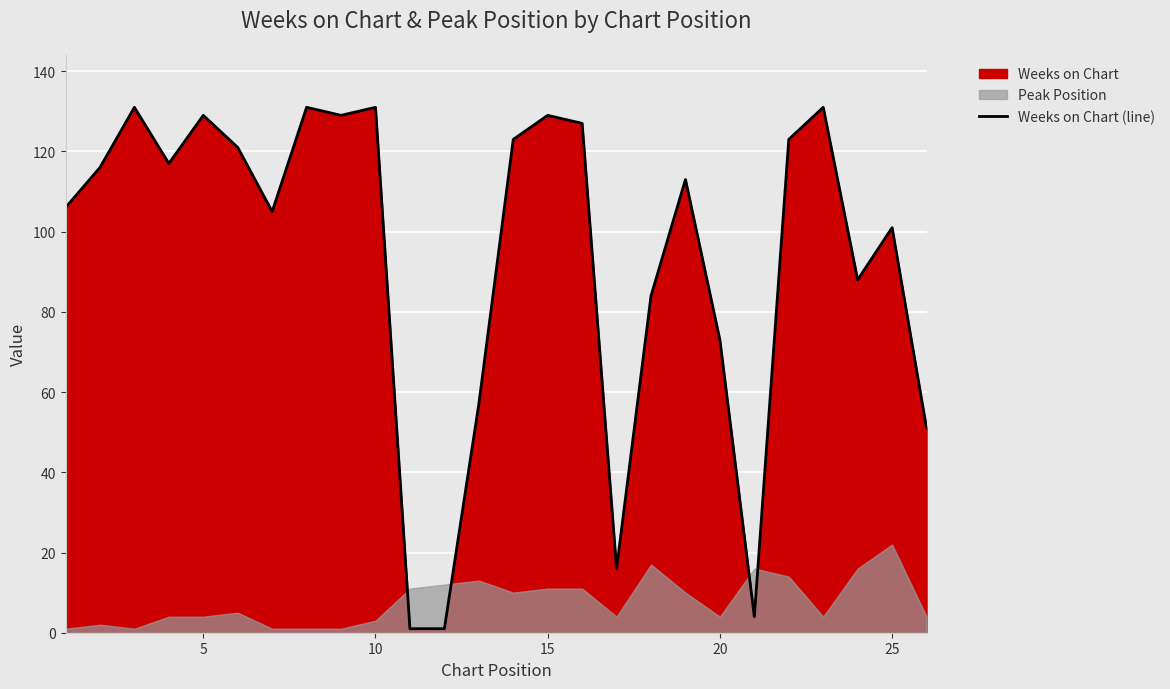

How many values are below 116?

13